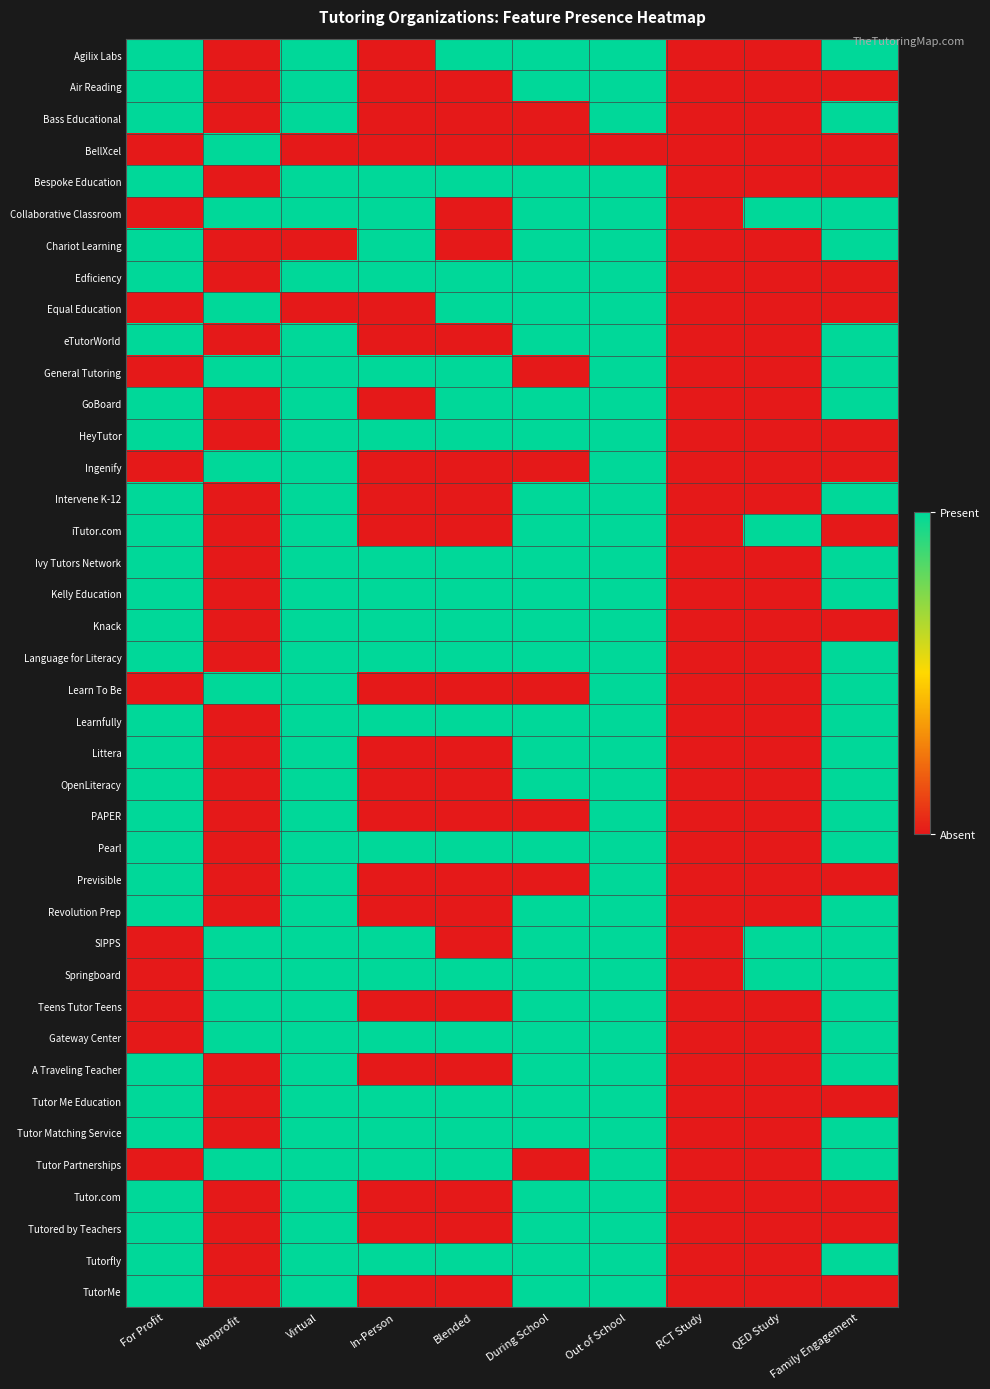

What is the total value across all series at Out of School?

39